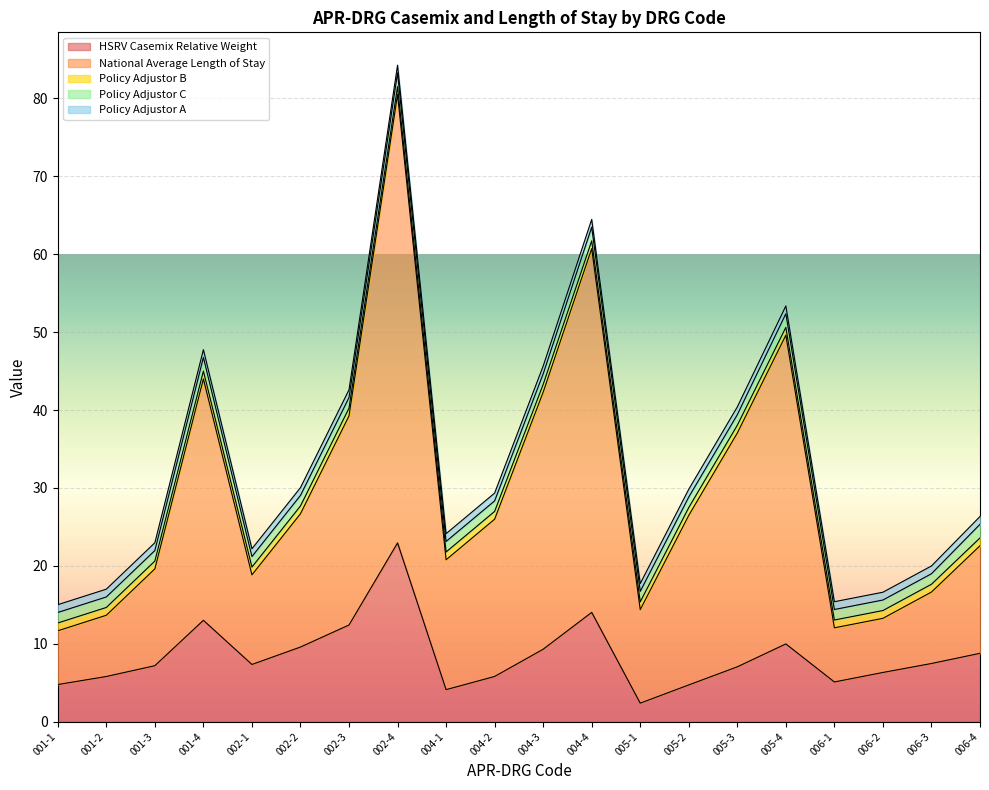

Which series changed the most between 004-2 and 006-1?

National Average Length of Stay